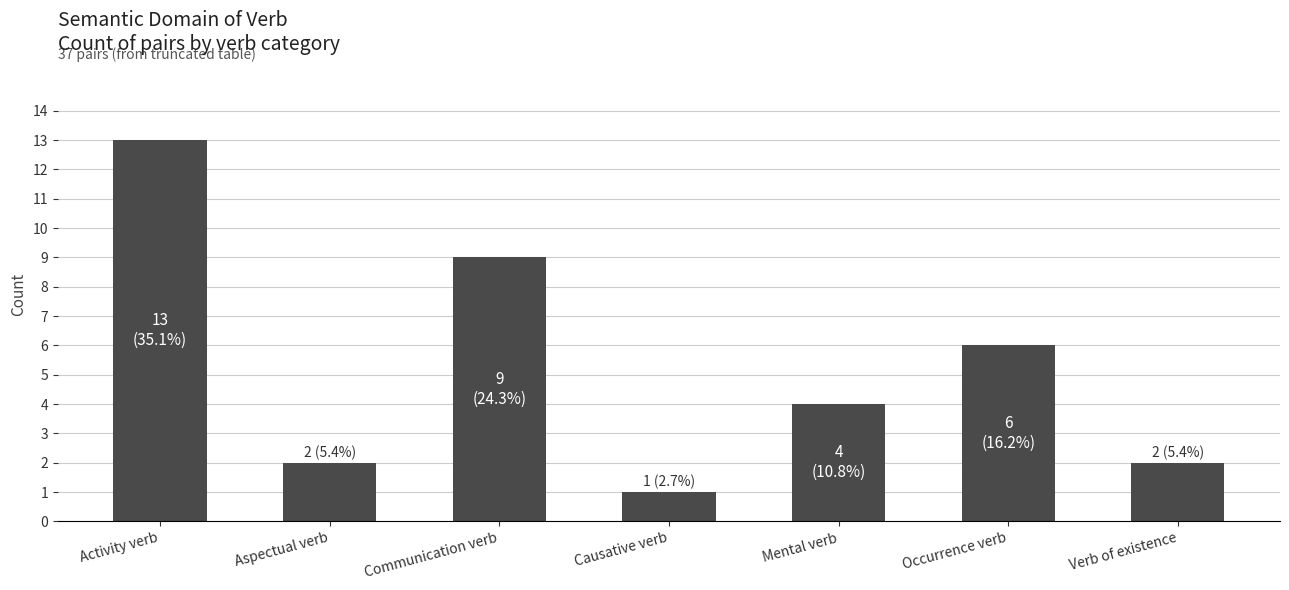

Does the chart contain any negative values?

No